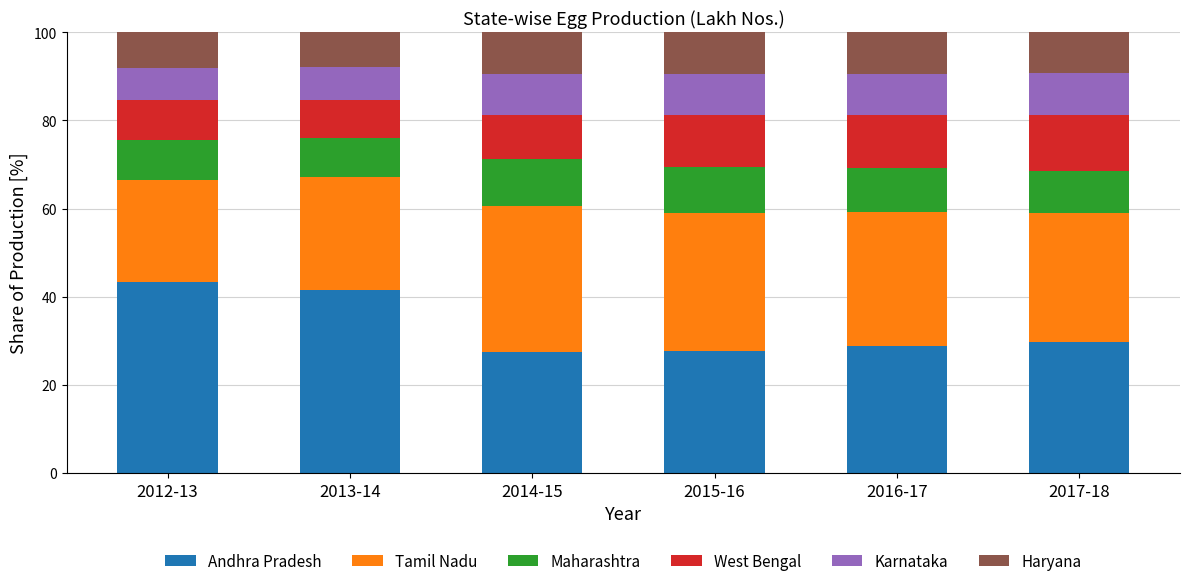

What is the minimum value for Andhra Pradesh?

27.3